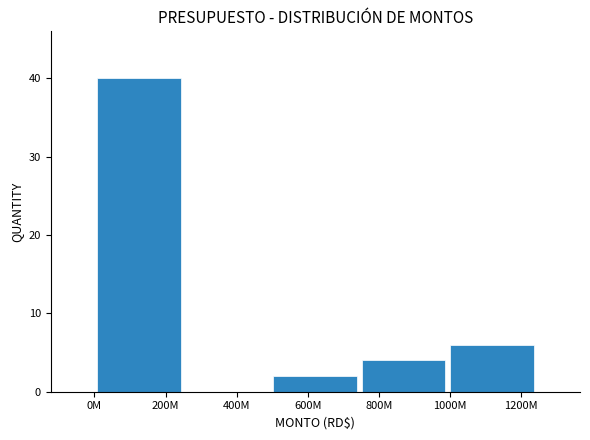

Reading right to left, extract all data points from this chart.

1200M=6	800M=4	600M=2	400M=0	200M=40